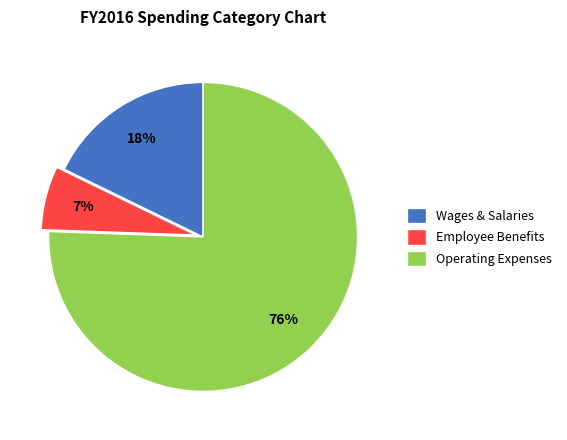

Which slice is the smallest?

Employee Benefits